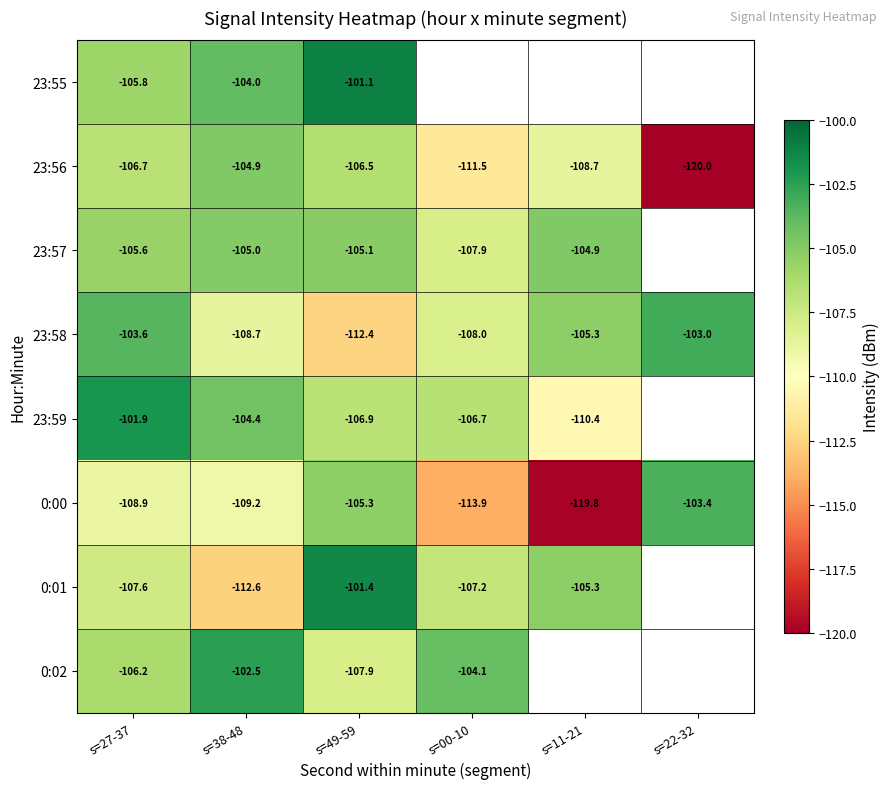

What is the difference between the maximum and second lowest values in the 0:00 series?

10.5